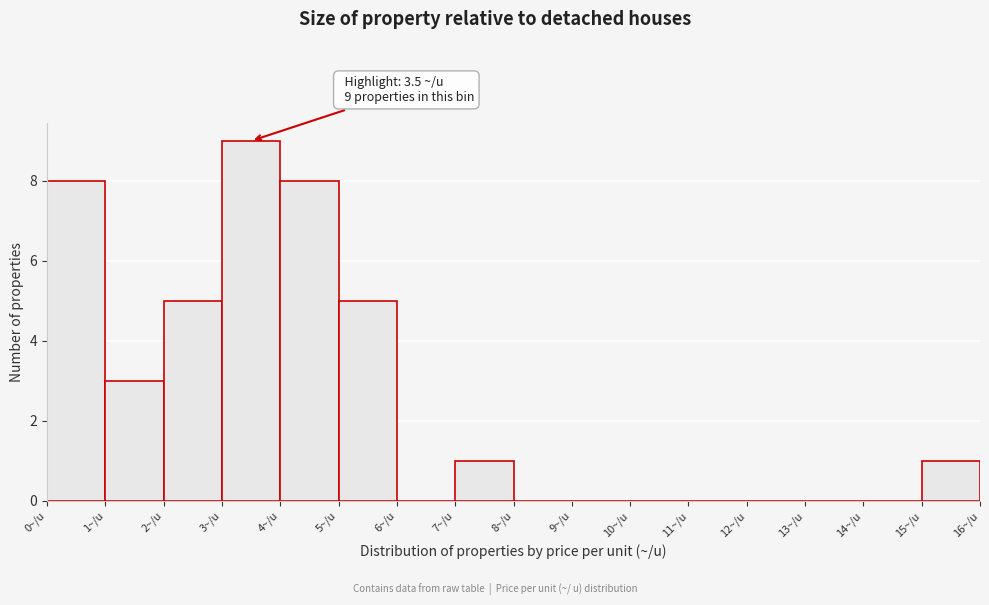

Which range on the x-axis has the tallest bar?

3 to 4